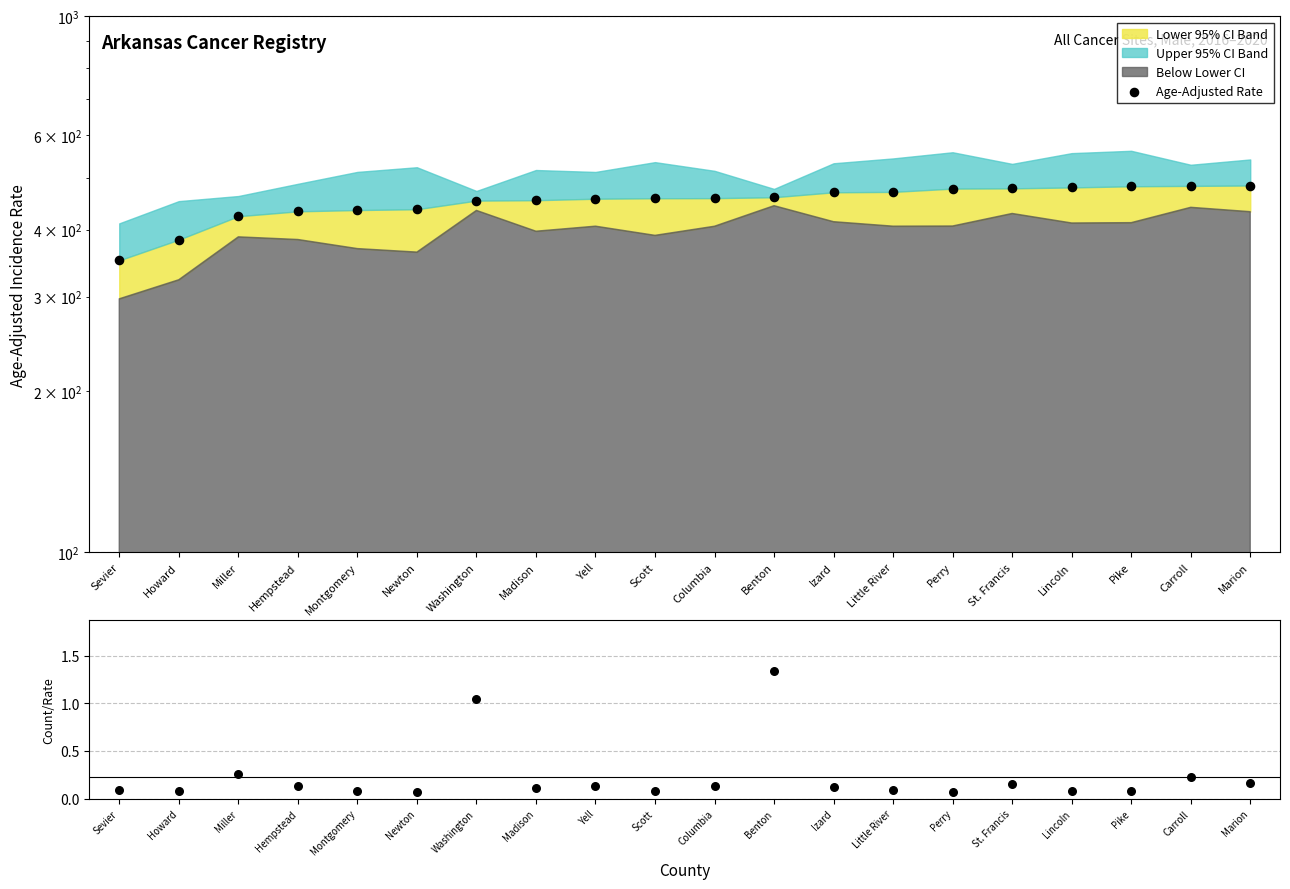

Is the value of Count/Rate ratio at Marion greater than the value of Age-Adjusted Rate at Scott?

No